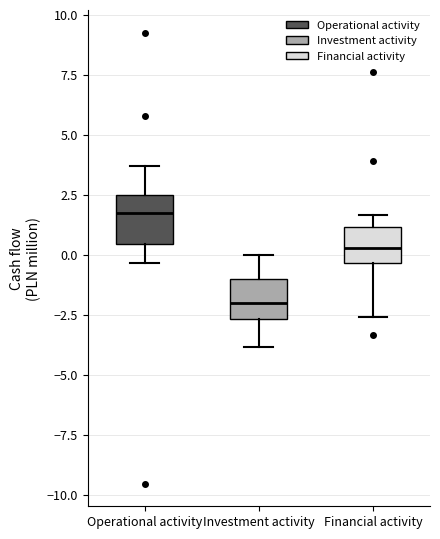

Which box has the highest median line?

Operational activity